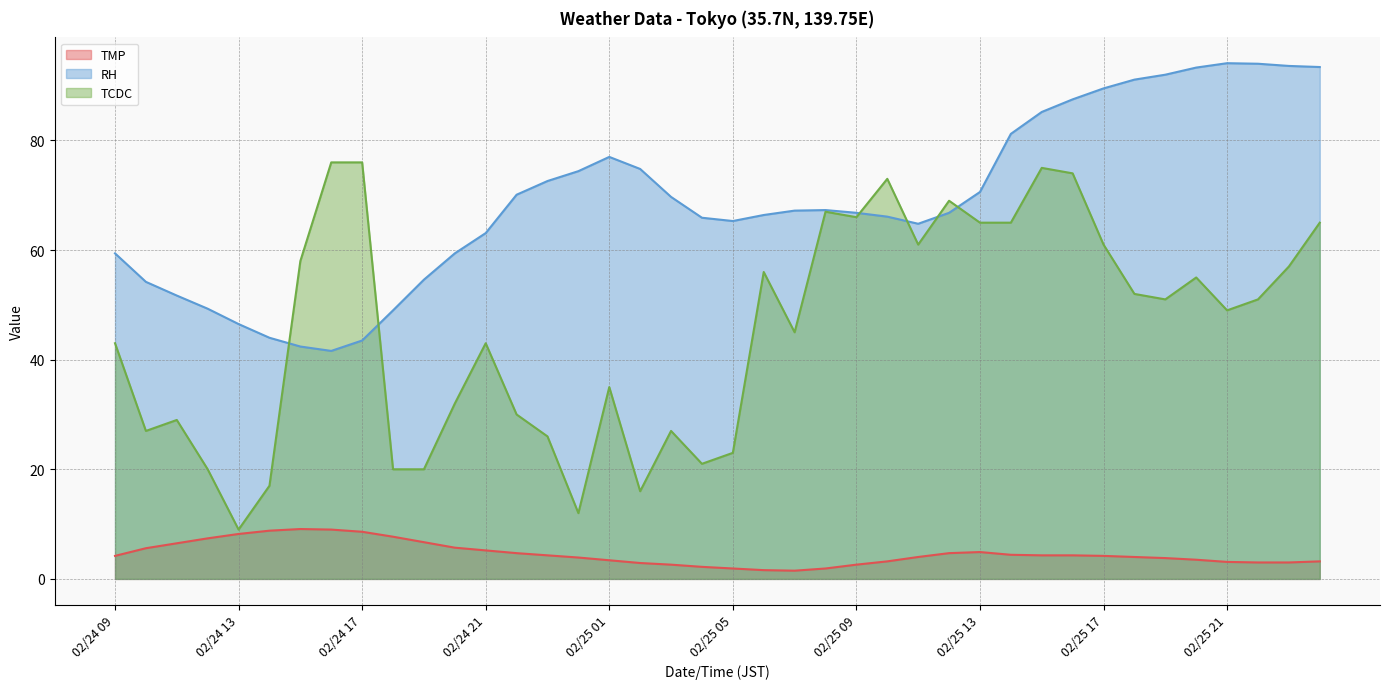

How many interior local peaks does the TMP series have?

2